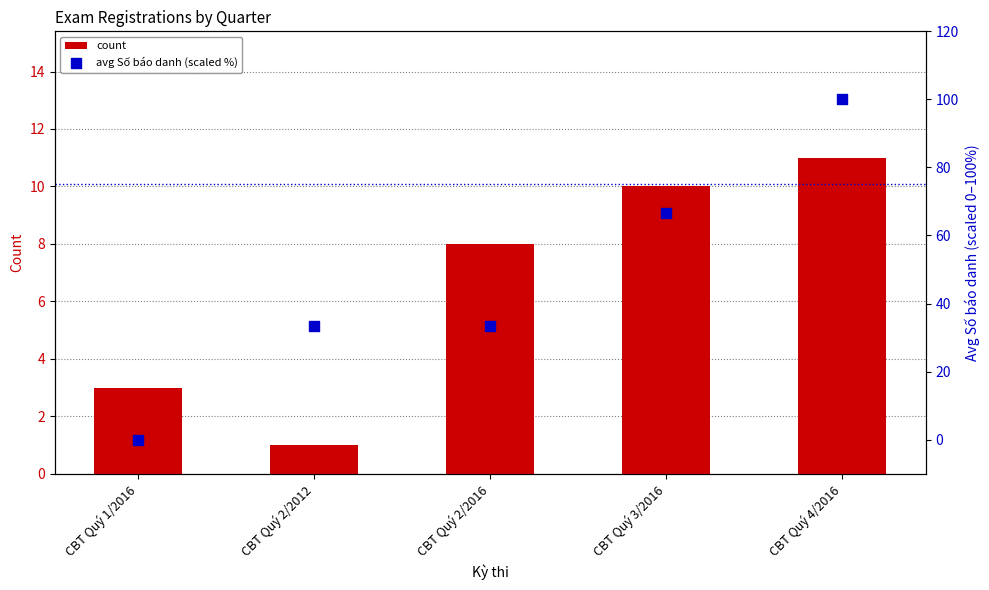

Which series has the largest total across all categories?

avg Số báo danh (scaled %)